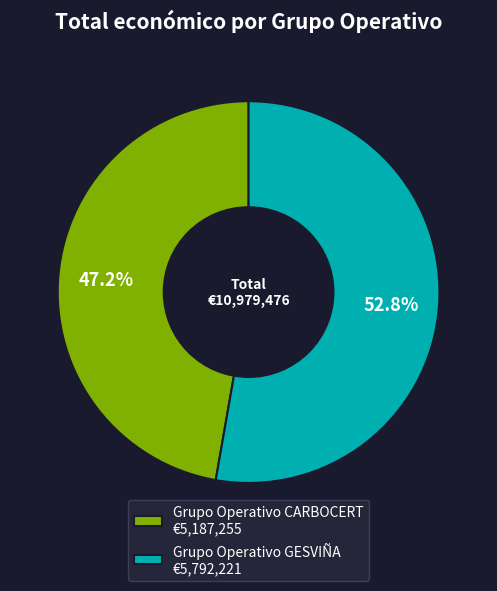

What is the smallest slice in the pie chart?

Grupo Operativo CARBOCERT